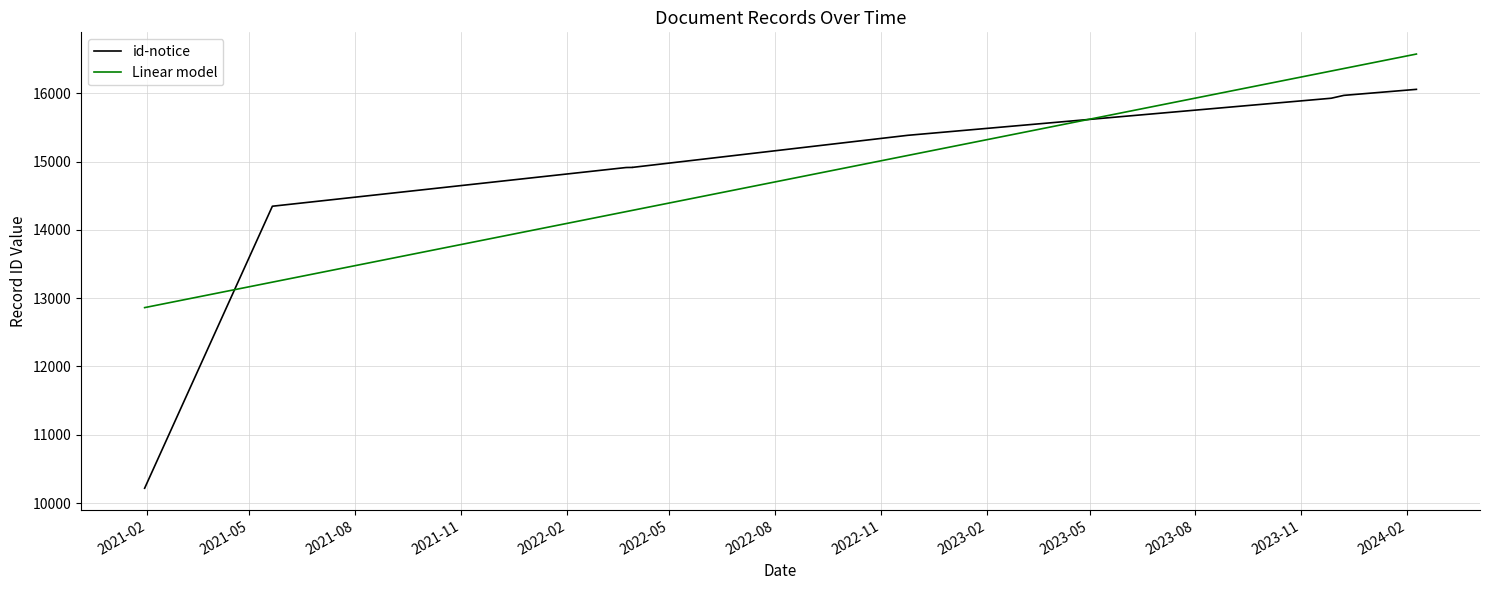

How many lines are shown in the chart?

2